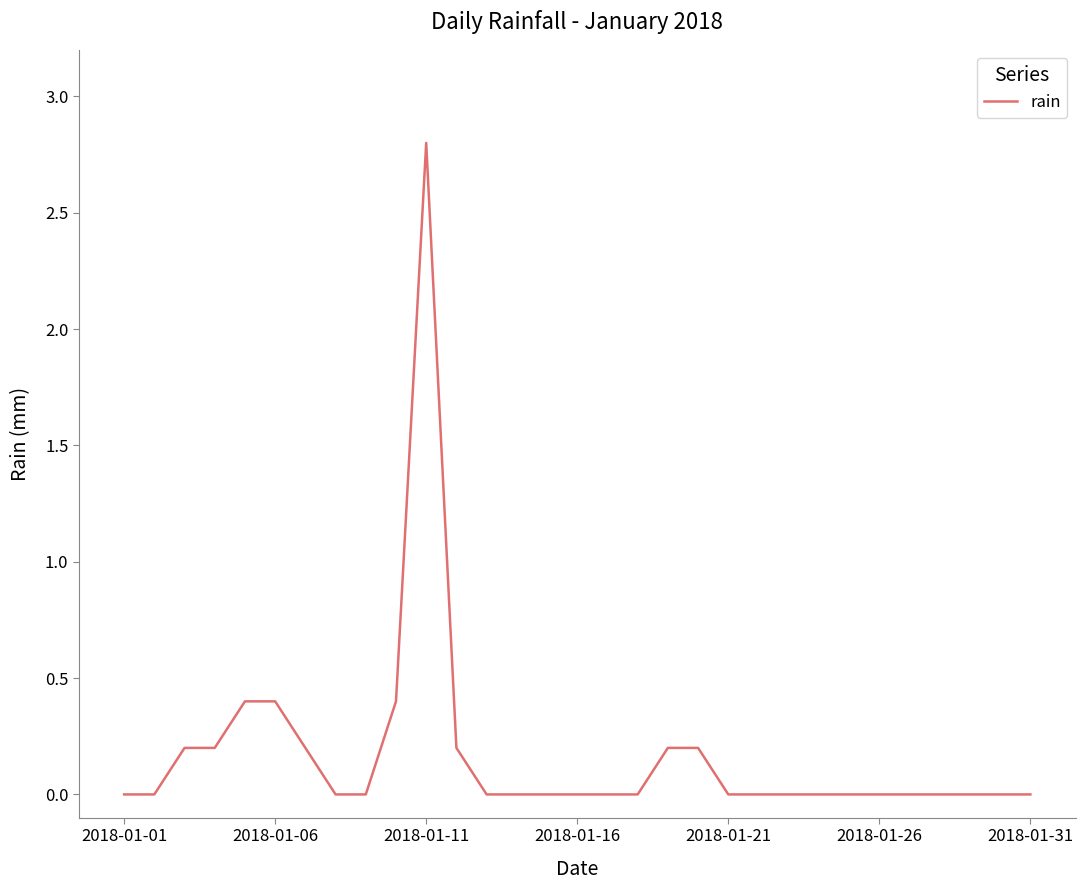

Reading left to right, transcribe all the data shown in this chart.

0.0	0.0	0.2	0.2	0.4	0.4	0.2	0.0	0.0	0.4	2.8	0.2	0.0	0.0	0.0	0.0	0.0	0.0	0.2	0.2	0.0	0.0	0.0	0.0	0.0	0.0	0.0	0.0	0.0	0.0	0.0